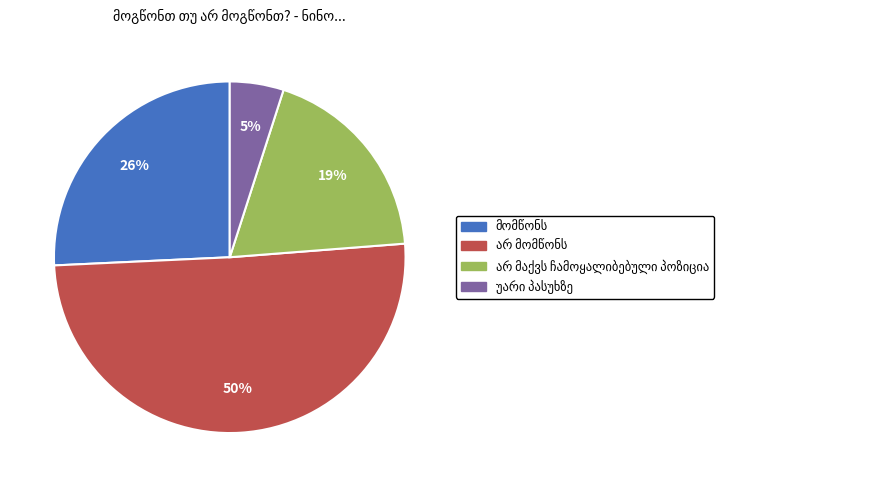

What is the largest slice in the pie chart?

არ მომწონს